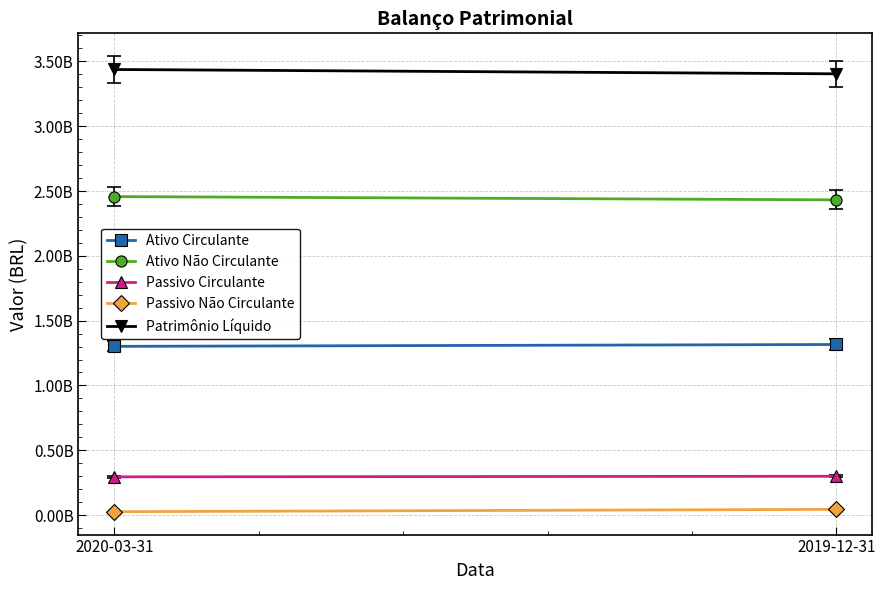

What is the difference between the Ativo Não Circulante values at 2019-12-31 and 2020-03-31?

25302000